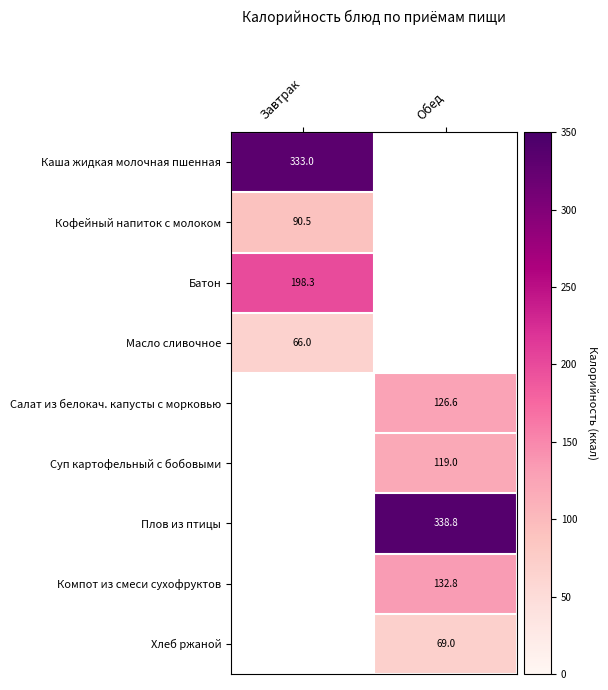

Is the value of Хлеб ржаной at Обед greater than the value of Масло сливочное at Завтрак?

Yes